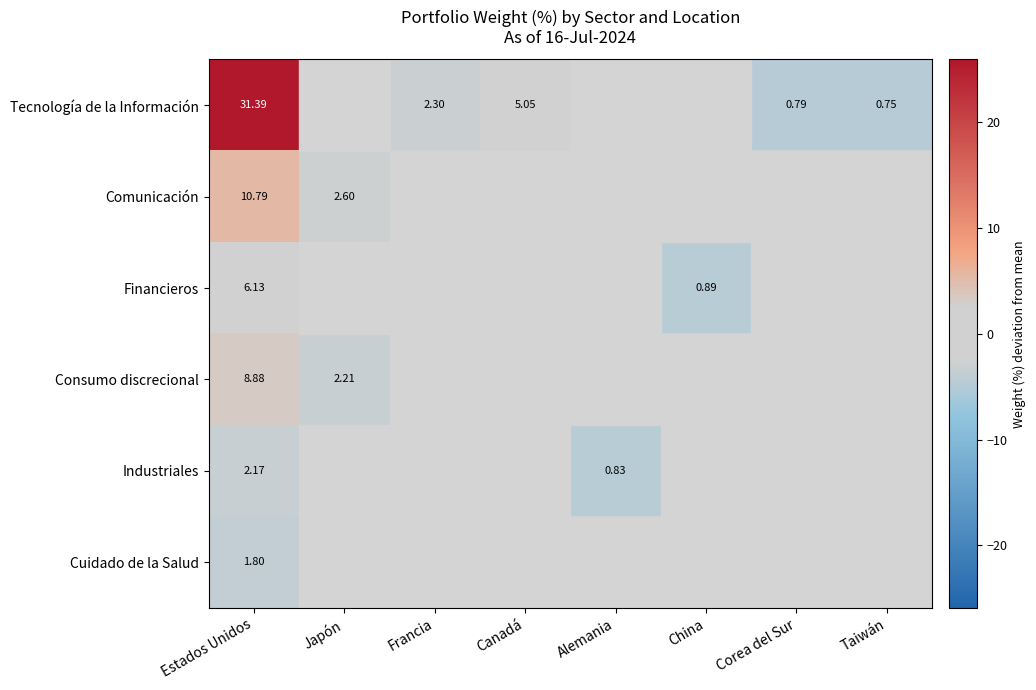

The Financieros series shows 0.0 at Francia. True or false?

True